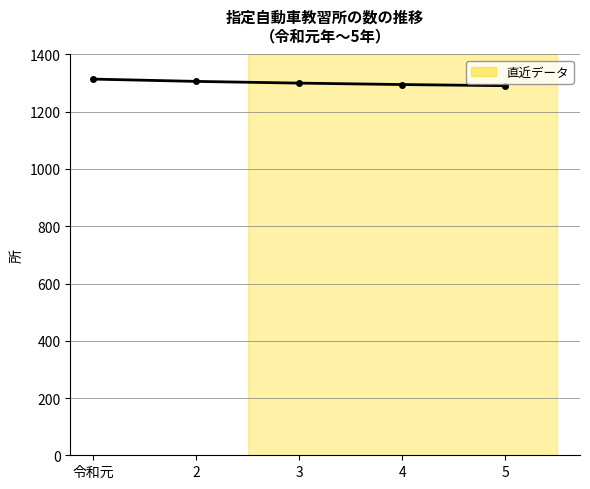

The value at 2 is 436. True or false?

False